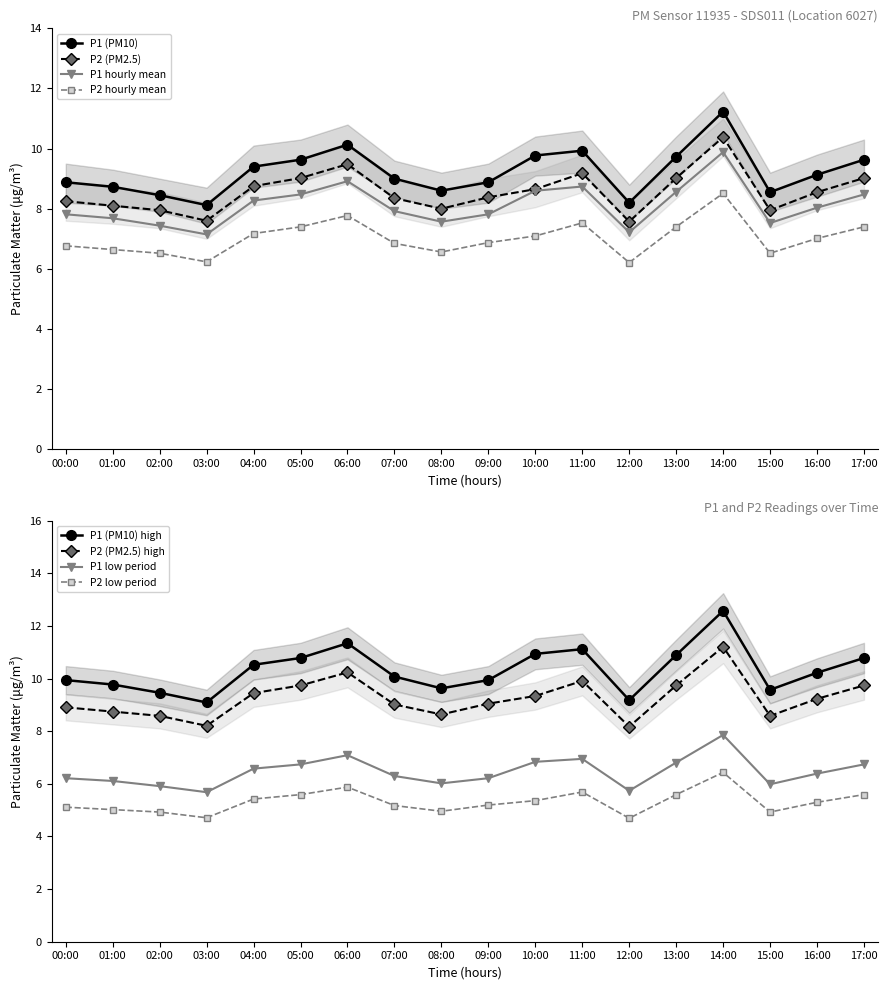

At which category does the chart reach its peak across all series?

14:00